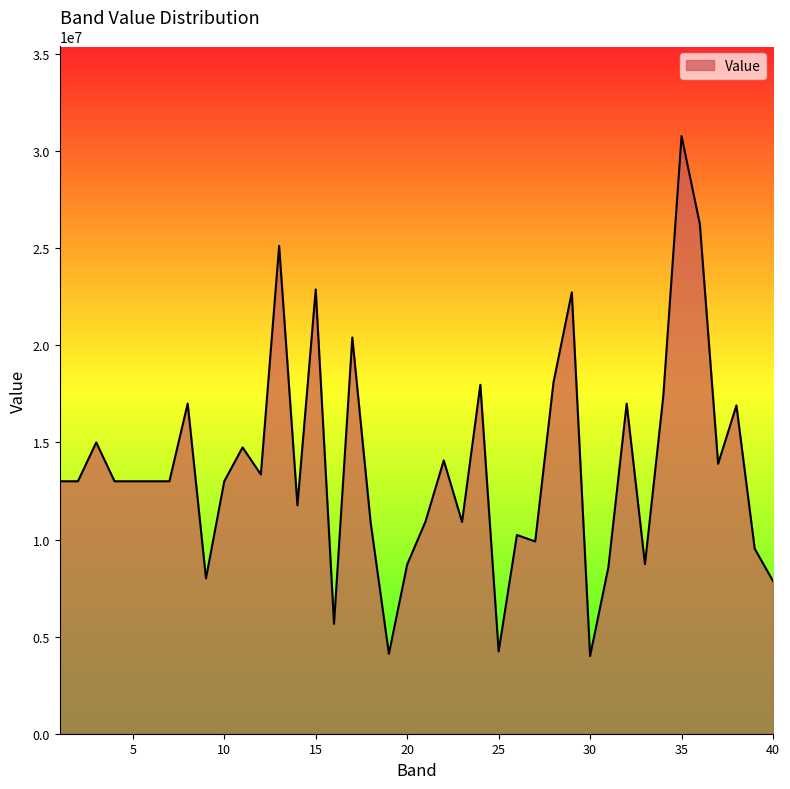

What is the difference between the maximum and minimum values?

26772090.0